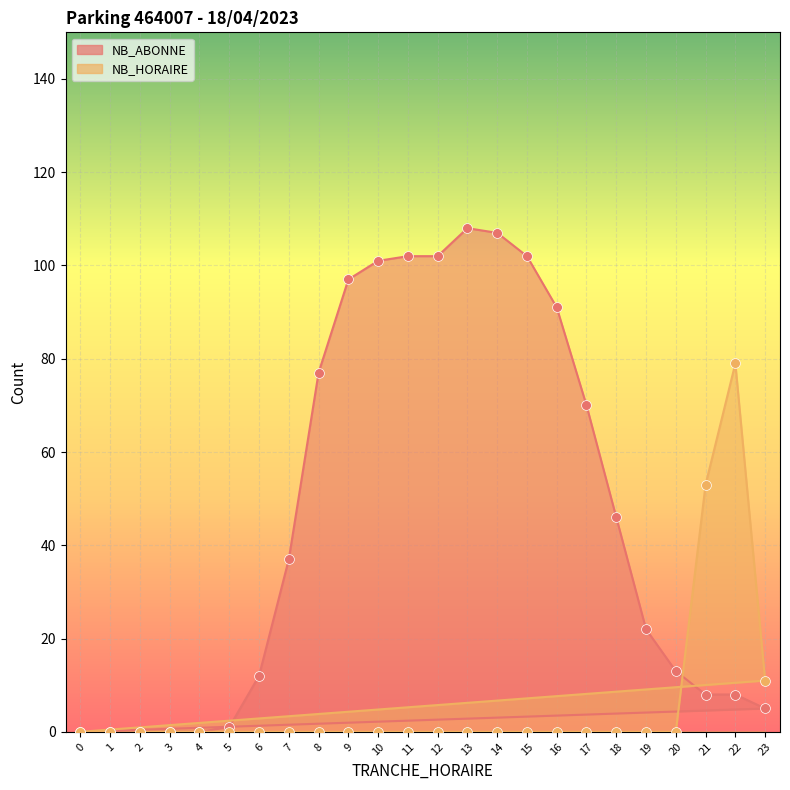

What are all the series names shown in the legend?

NB_ABONNE, NB_HORAIRE